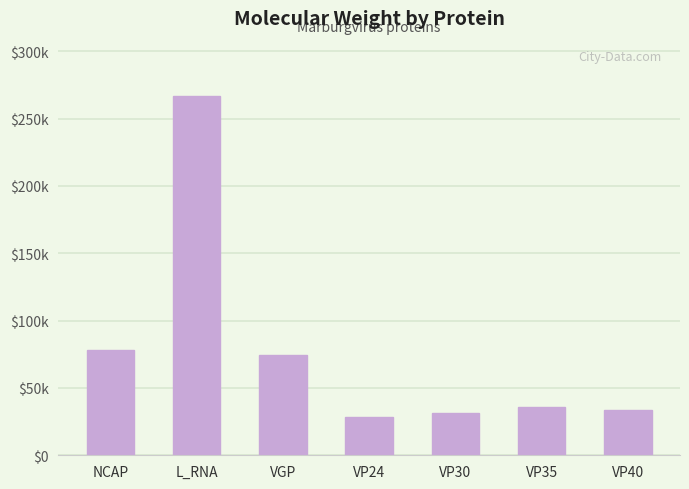

At which category does the chart reach its peak across all series?

L_RNA